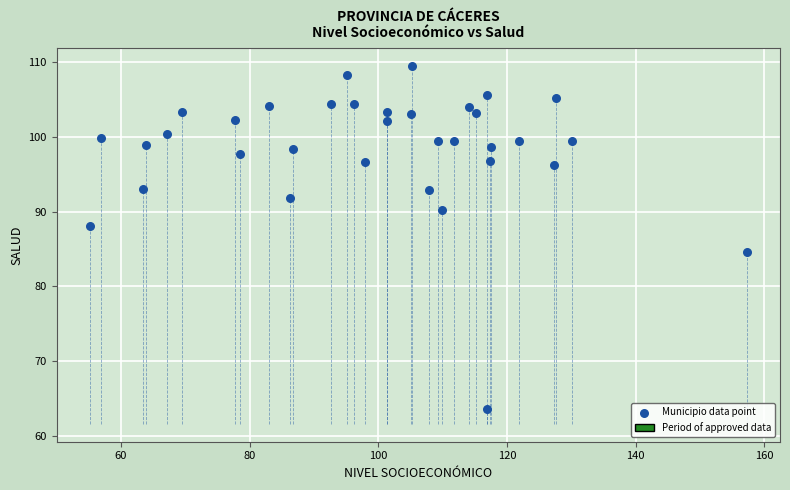

What Y value in the scatter plot is closest to 86?

84.6